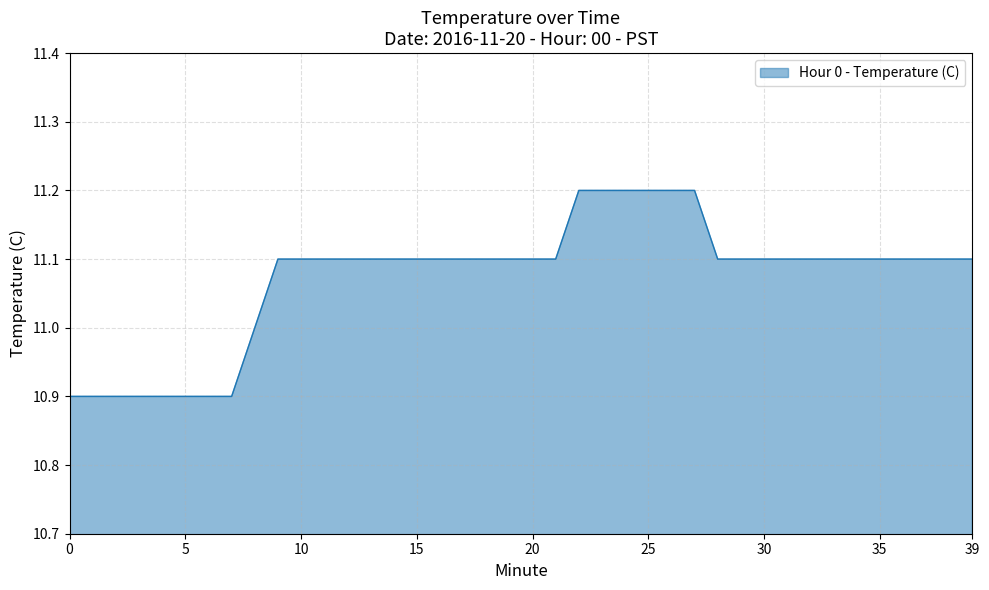

What is the maximum value shown in the chart?

11.2